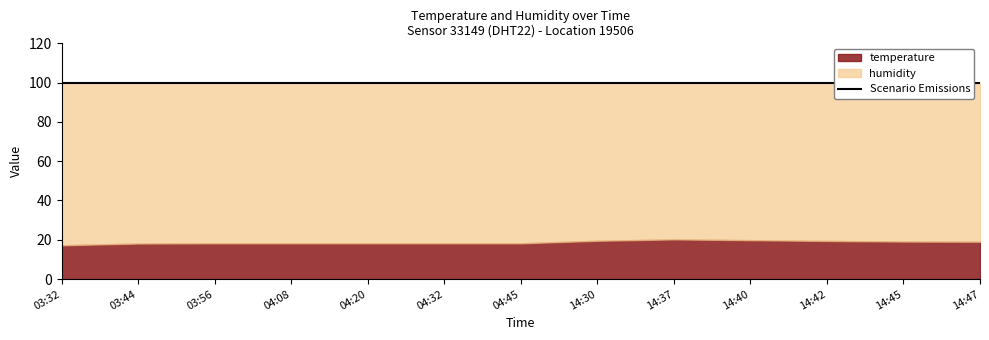

At how many categories does at least one series exceed 91?

13